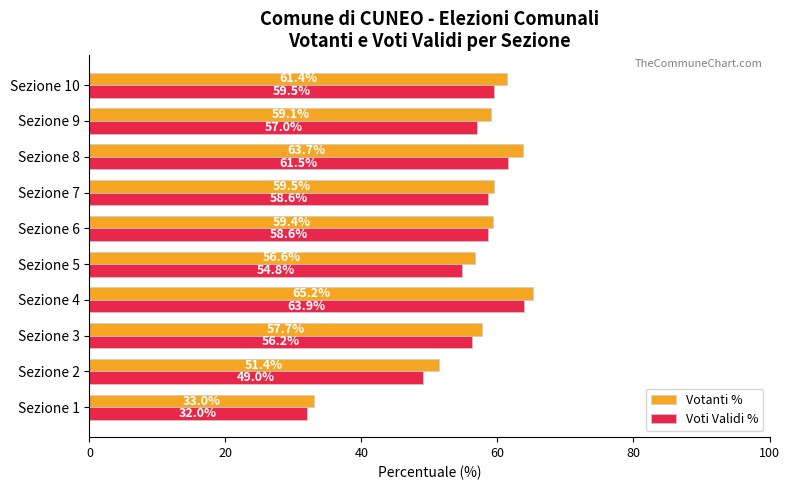

What is the difference between the maximum and minimum values in the Votanti % series?

32.2